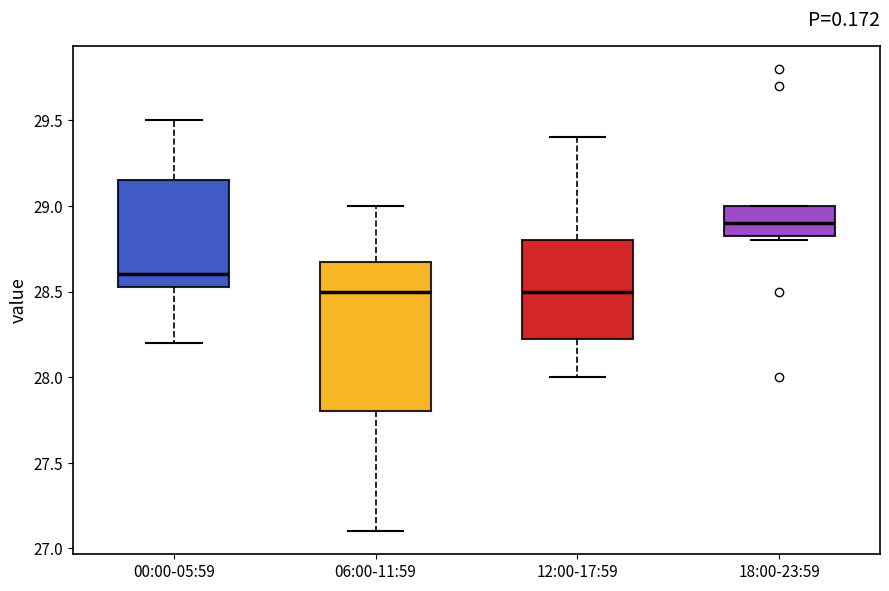

Reading left to right, transcribe this box plot: for each box, give where its median line is, the range the box spans, and where its two whiskers end, as read against the y-axis. The values are not printed on the chart, so give them approximately, as read against the axis.

00:00-05:59: median 28.60, box 28.55 to 29.15, whiskers 28.20 to 29.50
06:00-11:59: median 28.50, box 27.80 to 28.70, whiskers 27.10 to 29.00
12:00-17:59: median 28.50, box 28.25 to 28.80, whiskers 28.00 to 29.40
18:00-23:59: median 28.90, box 28.85 to 29.00, whiskers 28.80 to 29.00